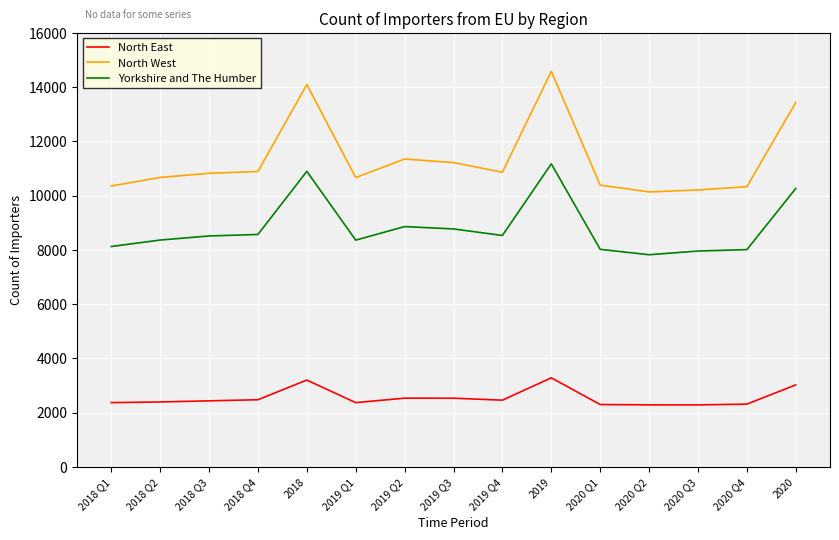

What are all the series names shown in the legend?

North East, North West, Yorkshire and The Humber